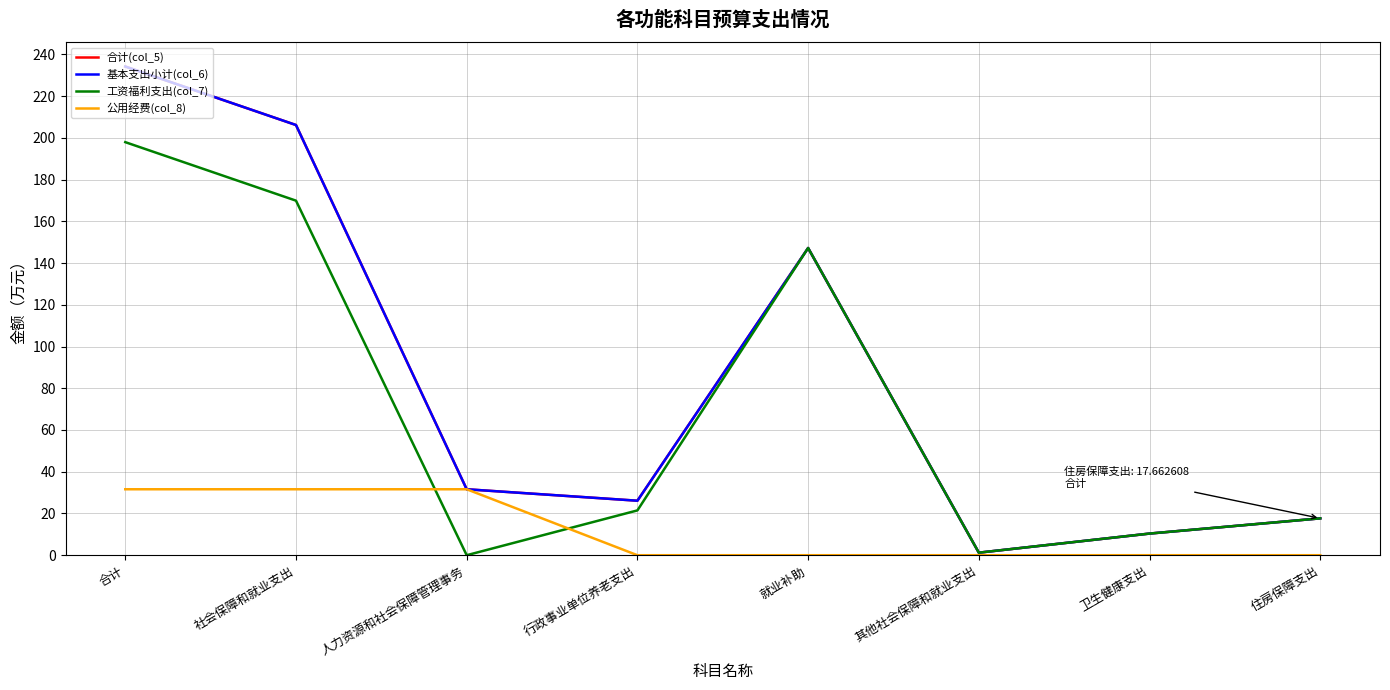

True or false: 合计(col_5) and 工资福利支出(col_7) cross at least once.

False